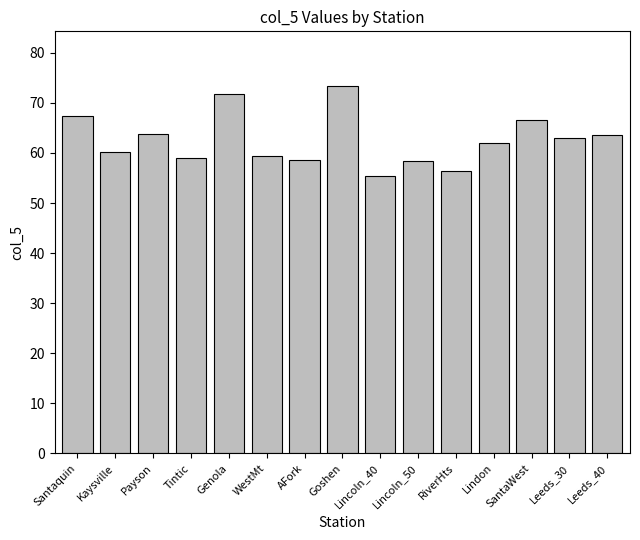

At which label does the data first exceed 62?

Santaquin